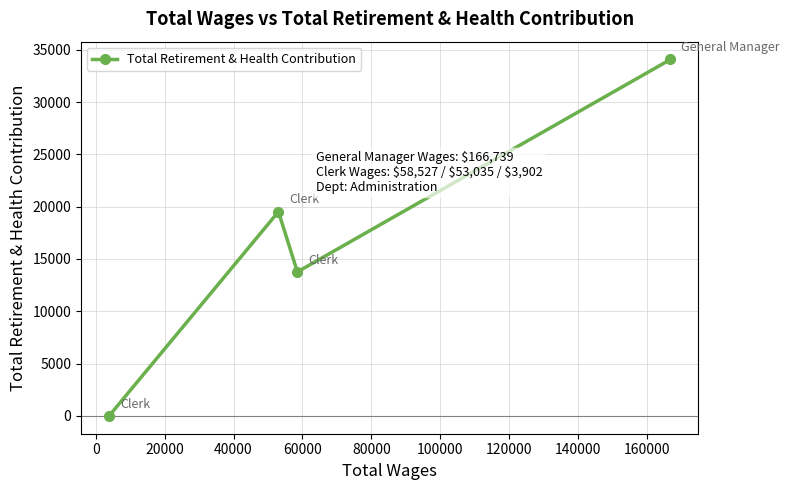

How many lines are shown in the chart?

1